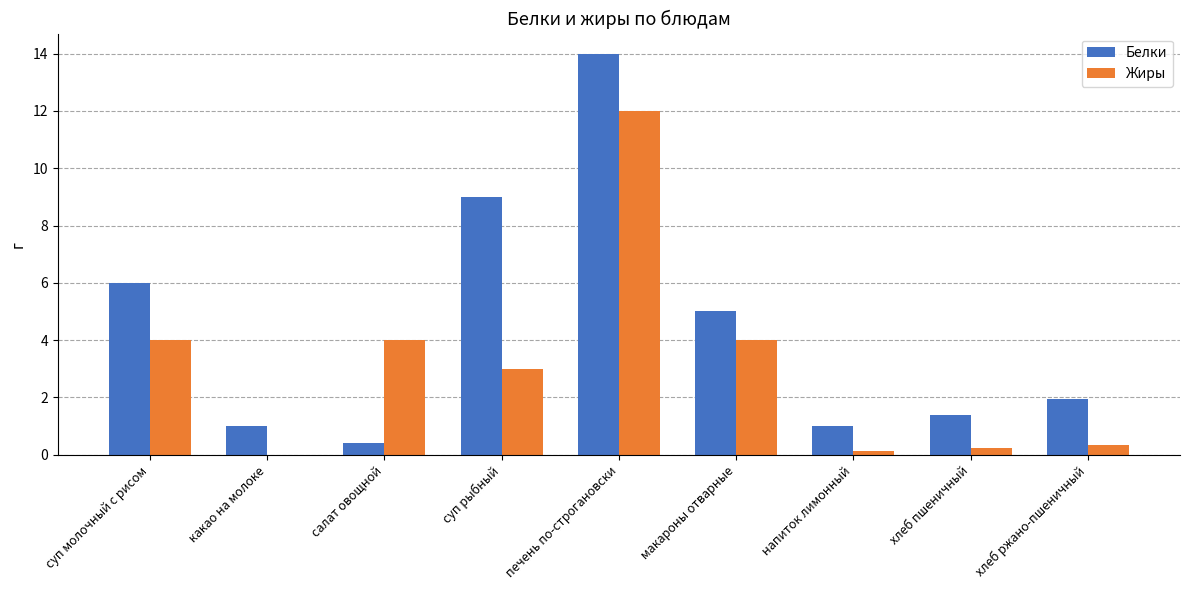

What is the total value across all series at суп рыбный?

12.0